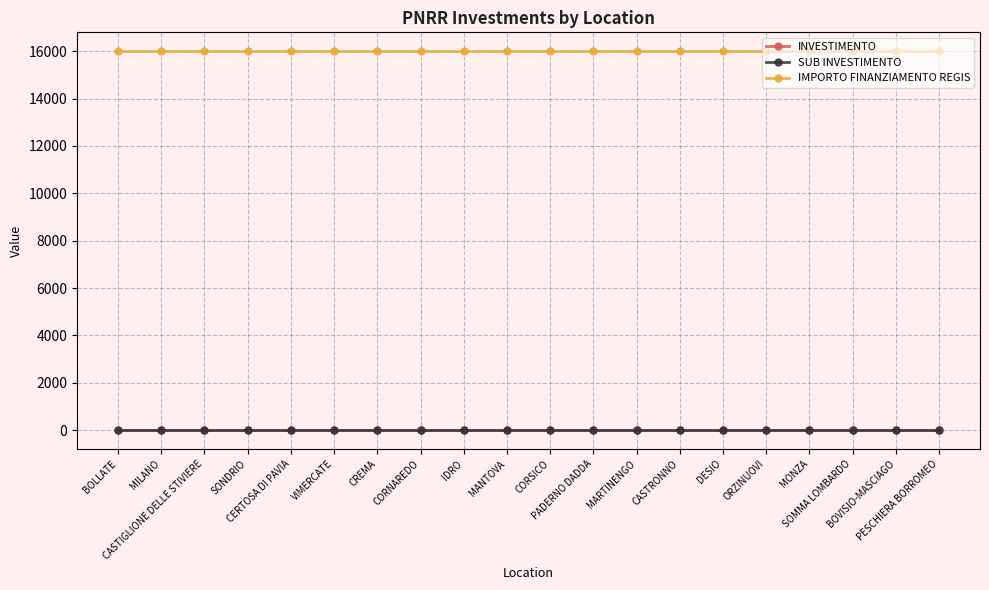

What is the value of the SUB INVESTIMENTO point at the 4th from the left?

3.2